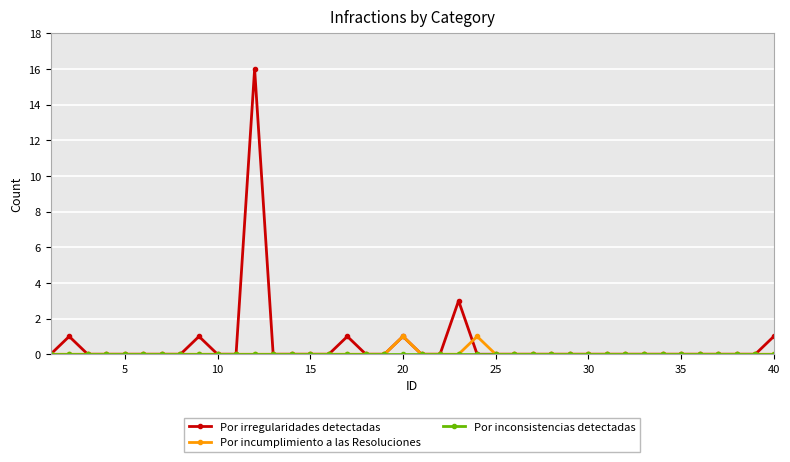

What is the greatest value displayed?

16